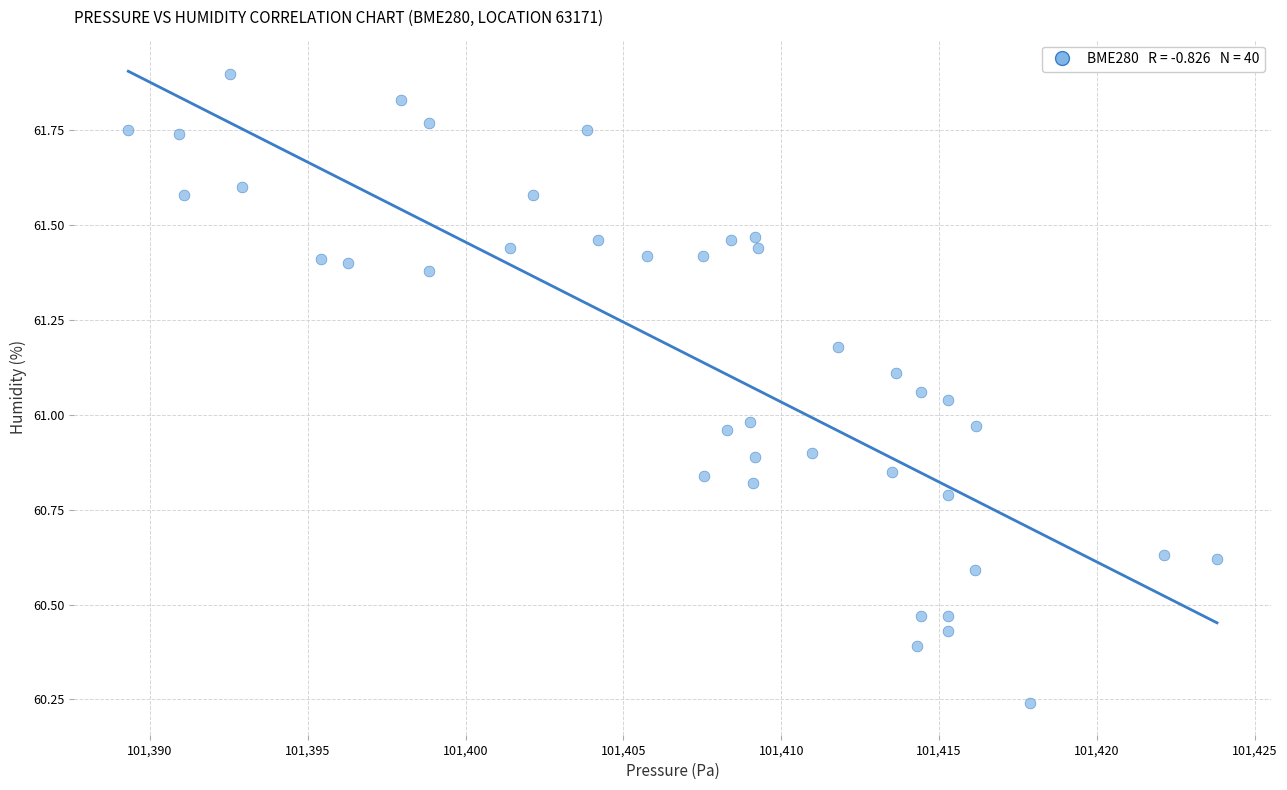

What is the range of X values (max minus min)?

34.5